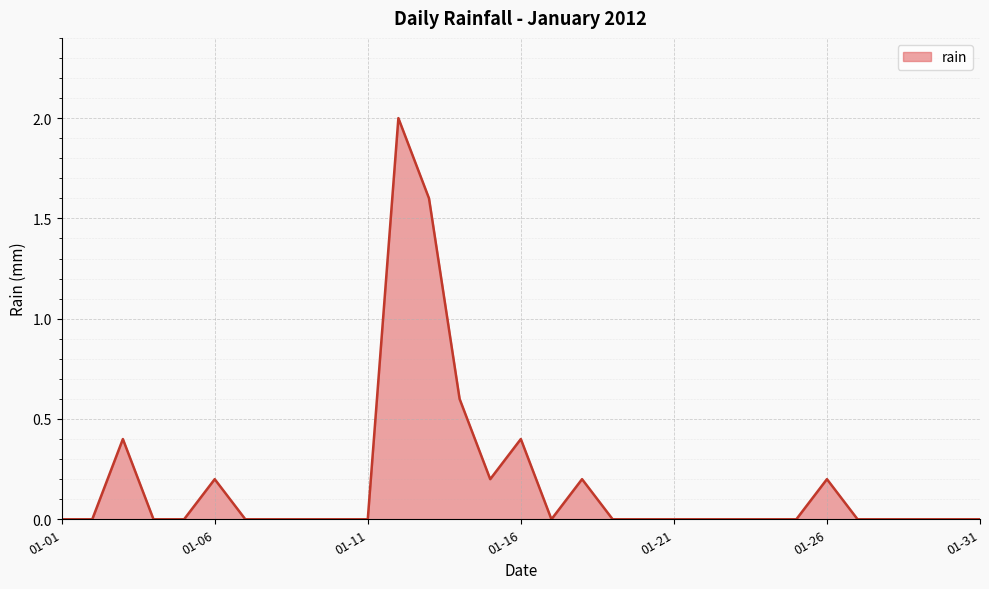

What is the difference between the maximum and minimum values?

2.0